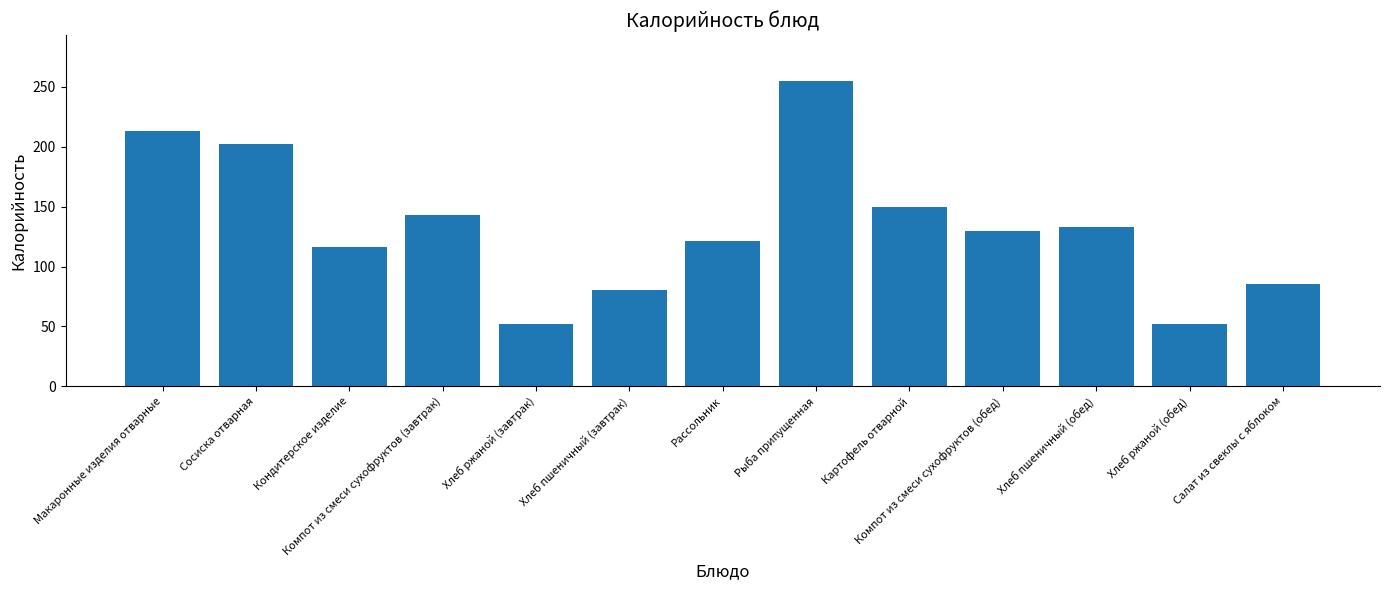

What is the difference between the maximum and minimum values?

203